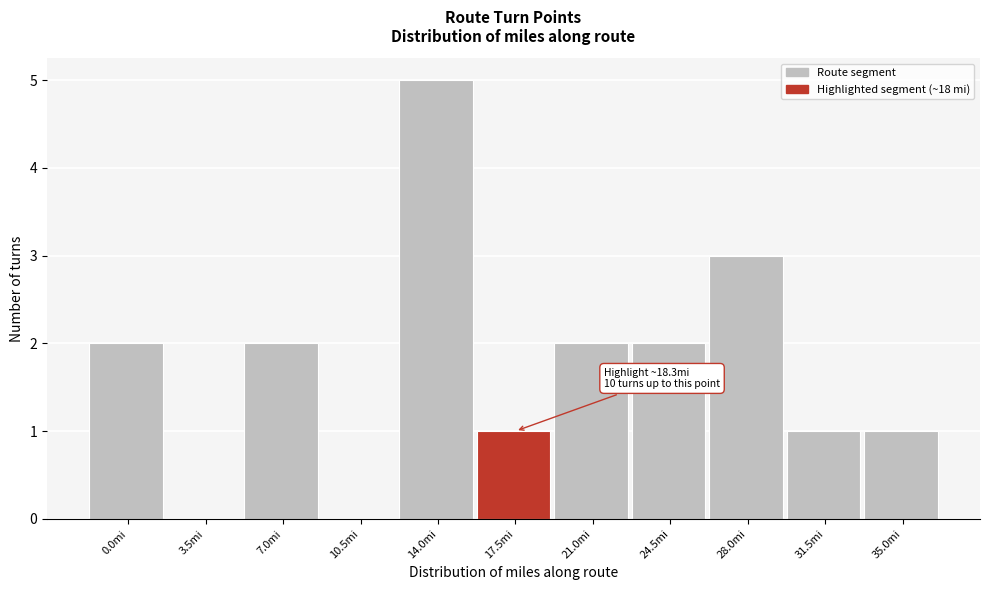

Reading right to left, transcribe all the data shown in this chart.

35.0mi=1	31.5mi=1	28.0mi=3	24.5mi=2	21.0mi=2	17.5mi=1	14.0mi=5	10.5mi=0	7.0mi=2	3.5mi=0	0.0mi=2